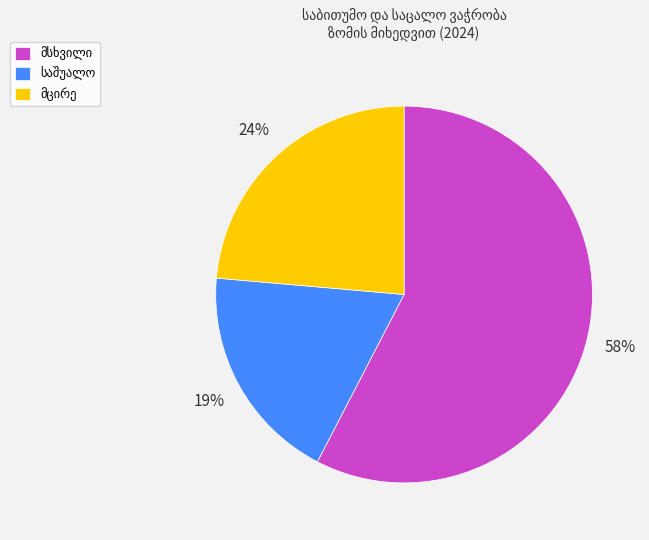

To the nearest percent, what is the average slice percentage?

33%